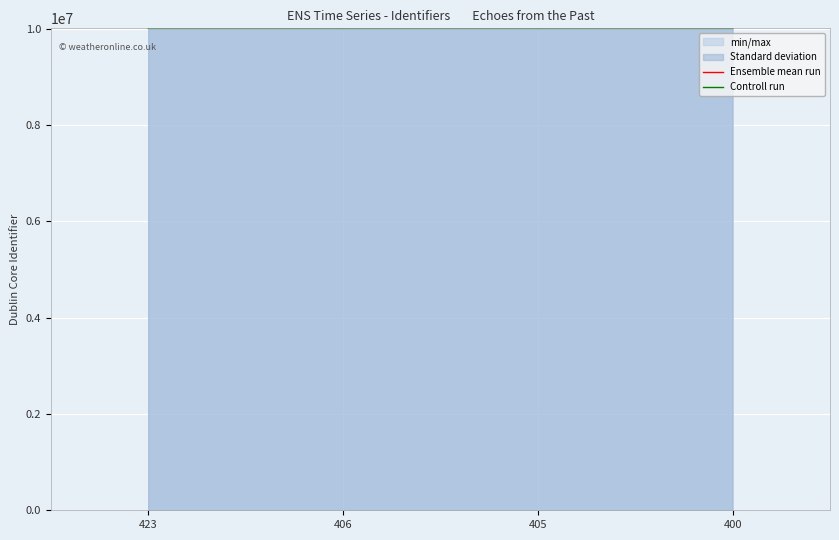

At 423, list the series in order from largest to smallest.

Ensemble mean run, Controll run